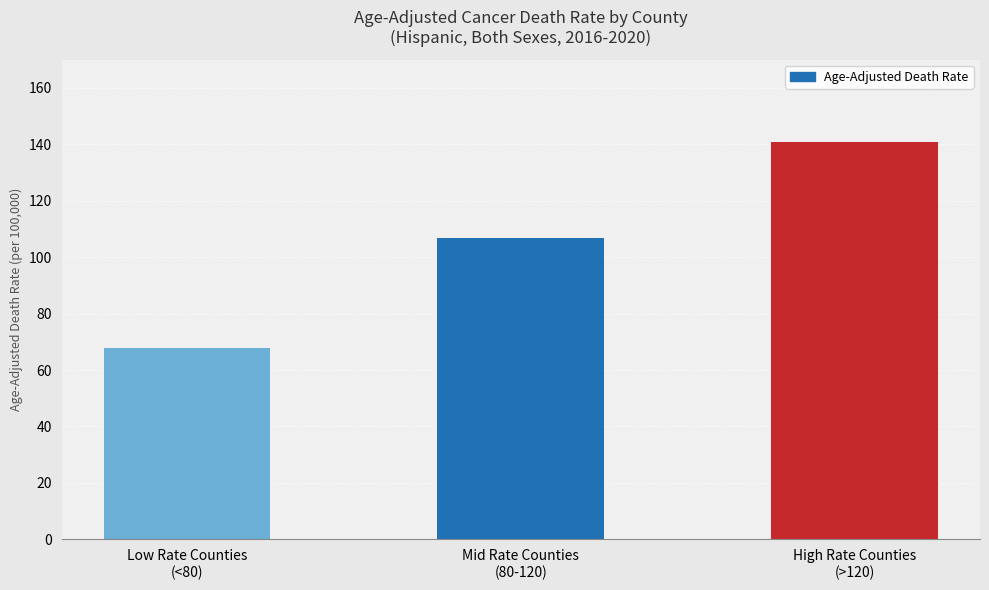

How many bars are there in total?

3